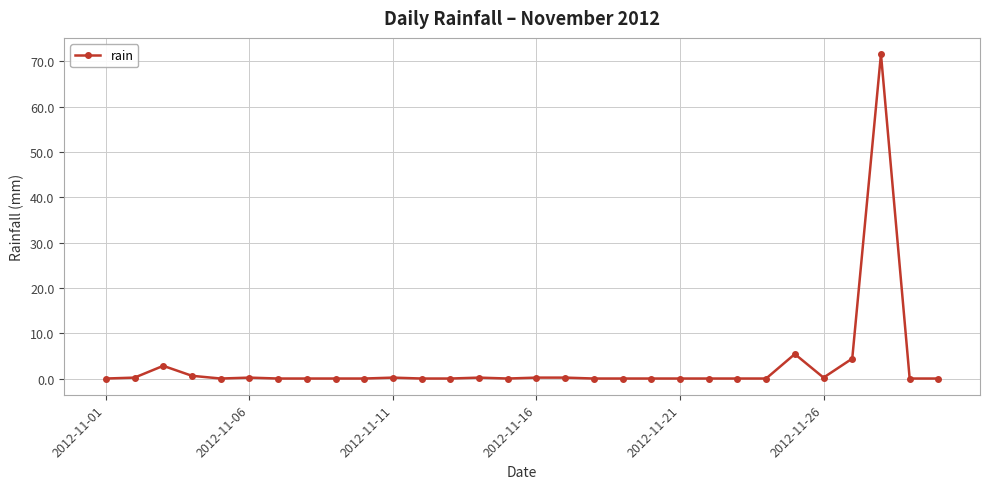

What is the difference between the maximum and minimum values?

71.6